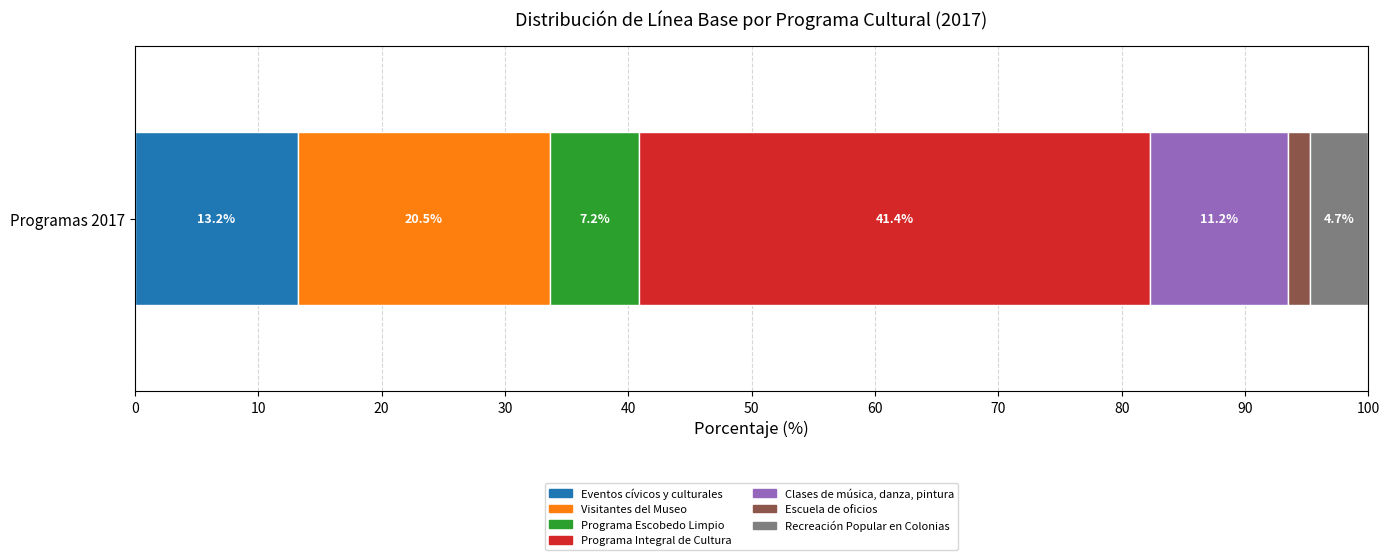

The Eventos cívicos y culturales series shows 9.0 at Programas 2017. True or false?

False